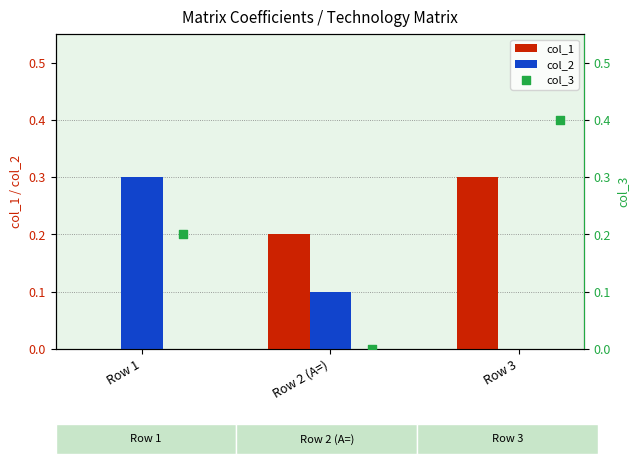

Is the value of col_2 at Row 2 (A=) greater than the value of col_1 at Row 2 (A=)?

No